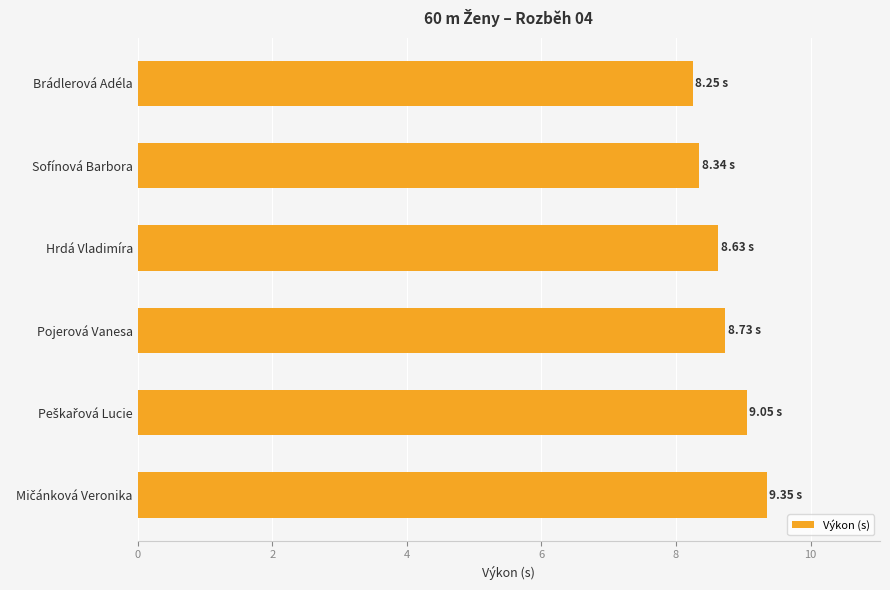

What is the difference between the maximum and second lowest values?

1.0